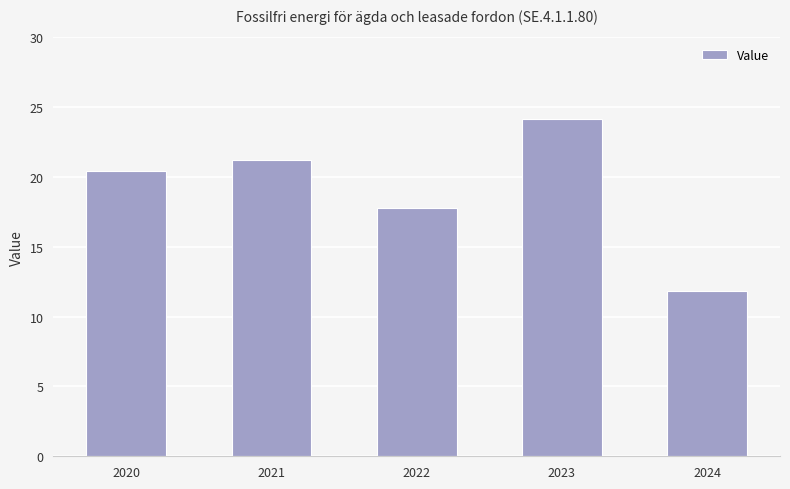

What is the sum of all values?

95.5